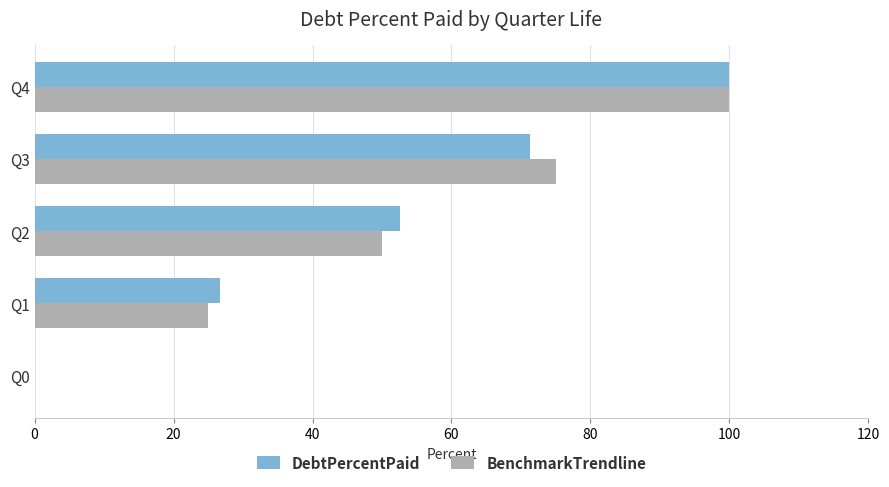

Which label corresponds to the largest value in the chart?

Q4